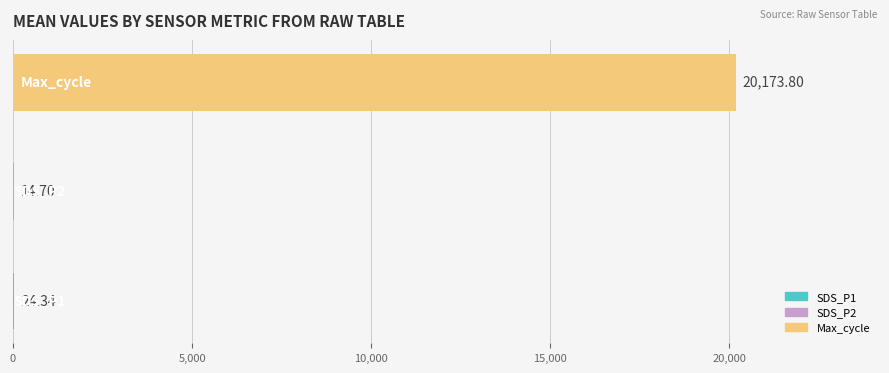

What is the sum of all values?

20212.8